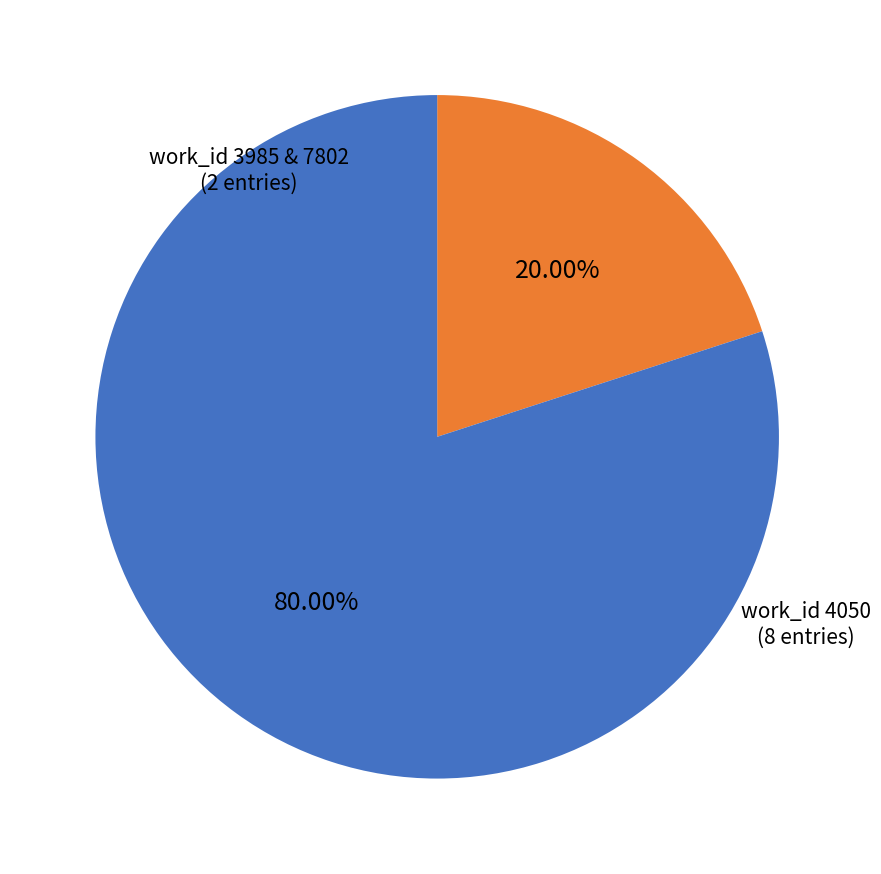

Do work_id 4050 and work_id 3985 & 7802 together represent more than half of the pie?

Yes